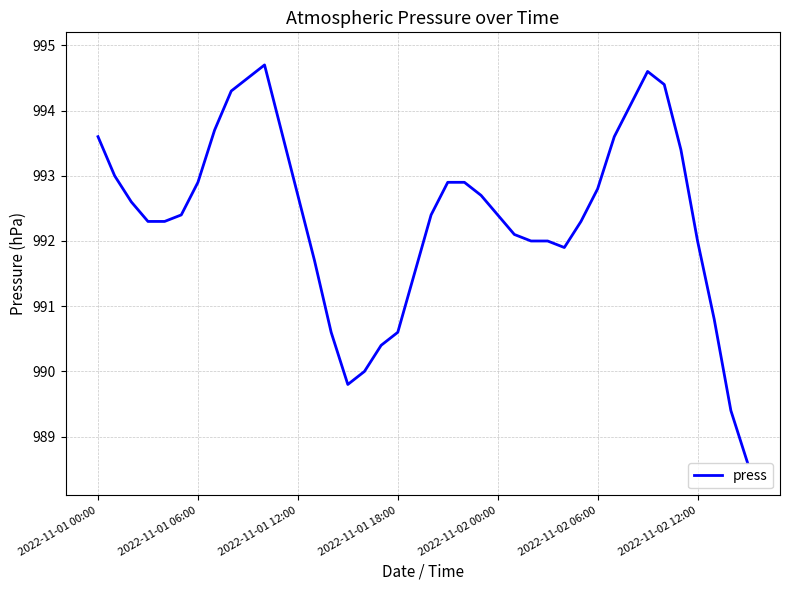

What is the smallest value displayed?

988.6